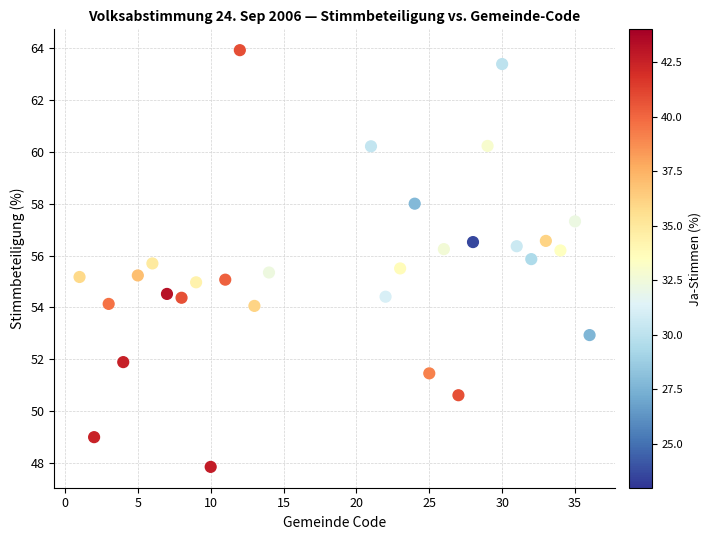

What is the range of X values (max minus min)?

35.0